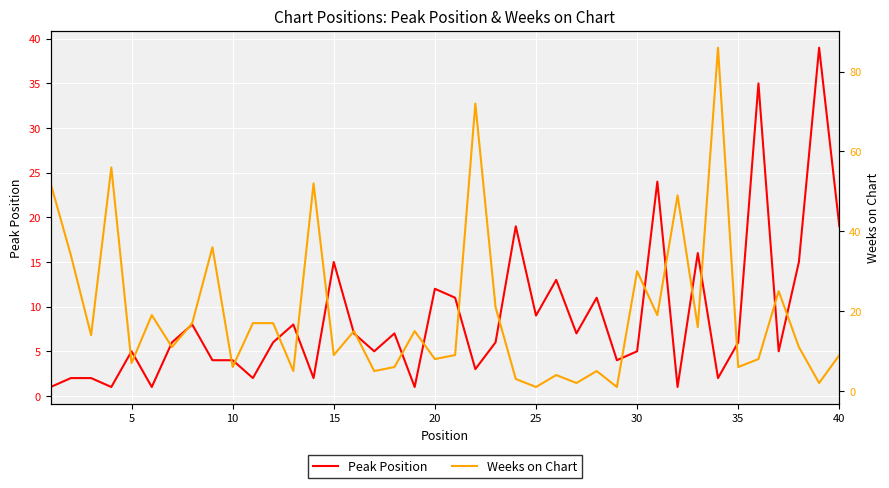

What is the difference between the maximum and second lowest values in the Weeks on Chart series?

85